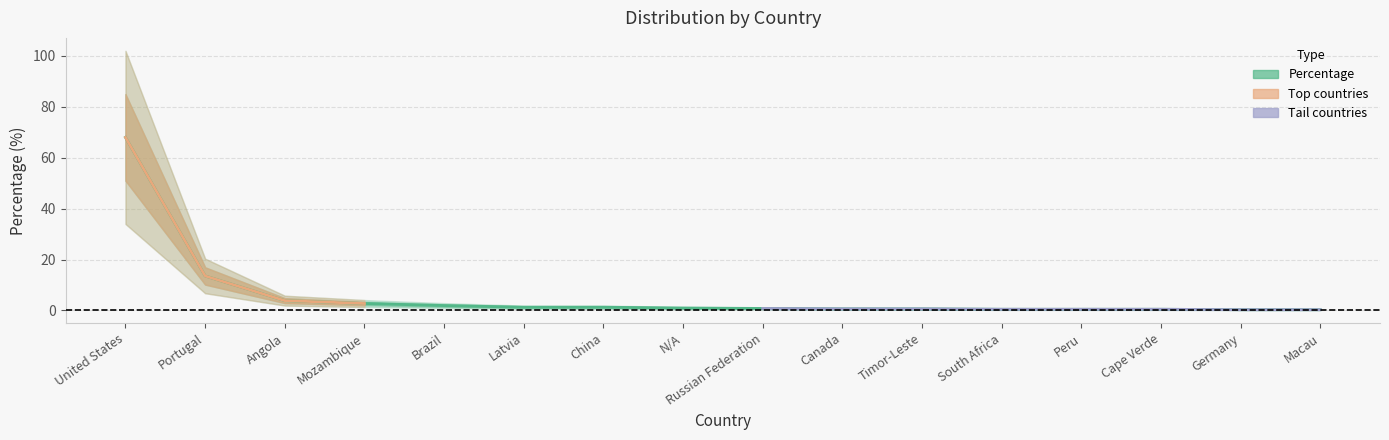

Read the value at Russian Federation.

0.8